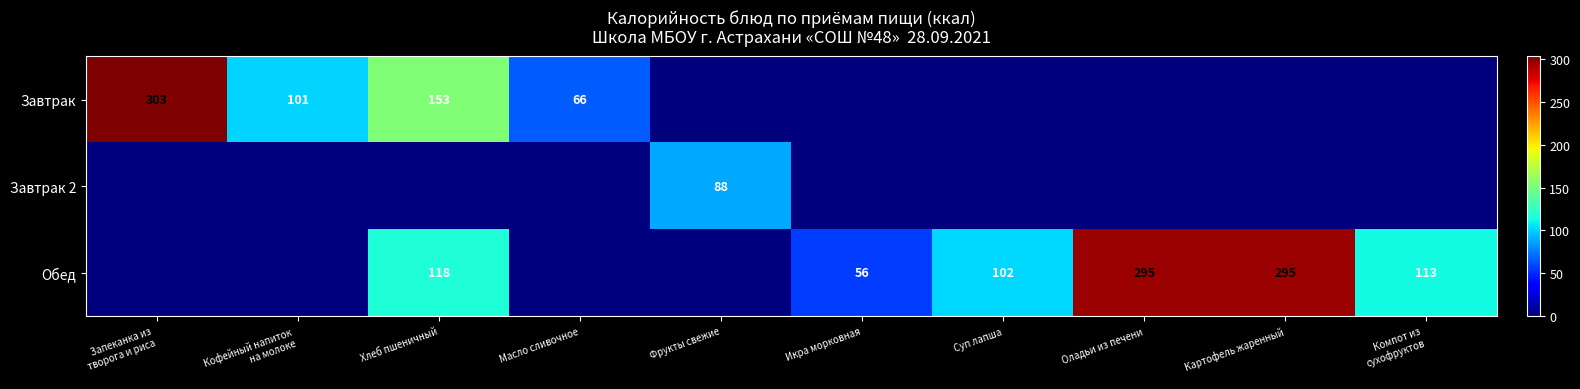

True or false: Обед has a value of 501 at Оладьи из печени.

False